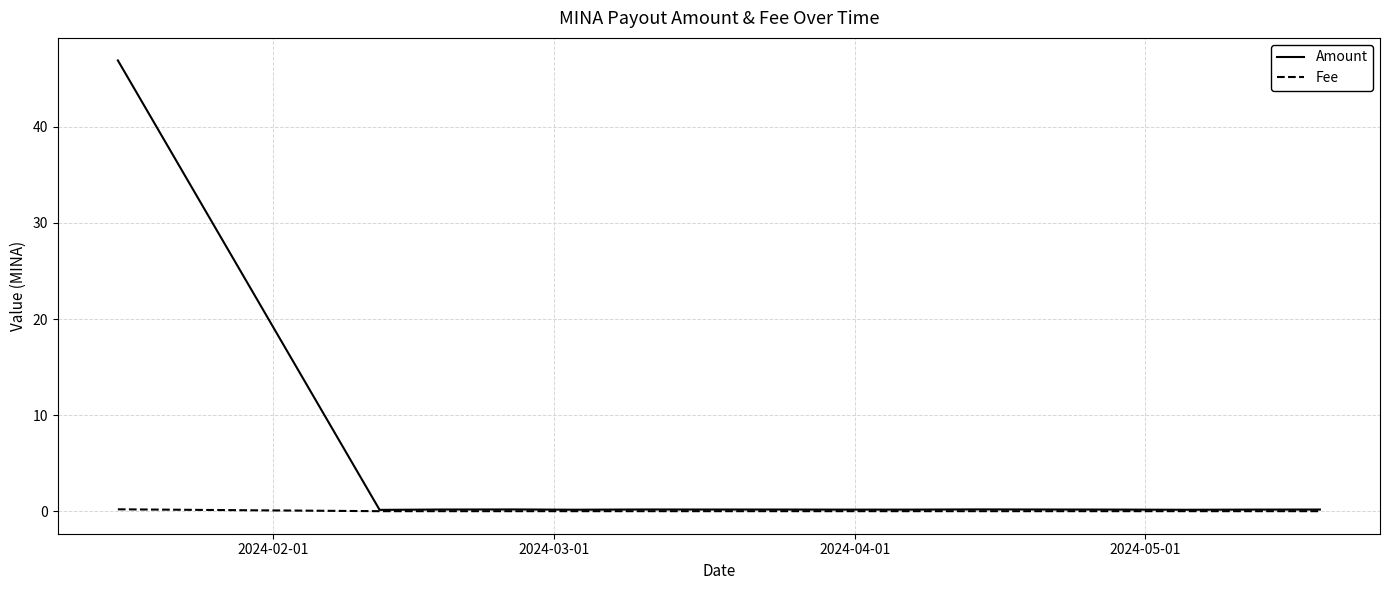

In Amount, how many points are lower than both neighbors (excluding endpoints)?

4